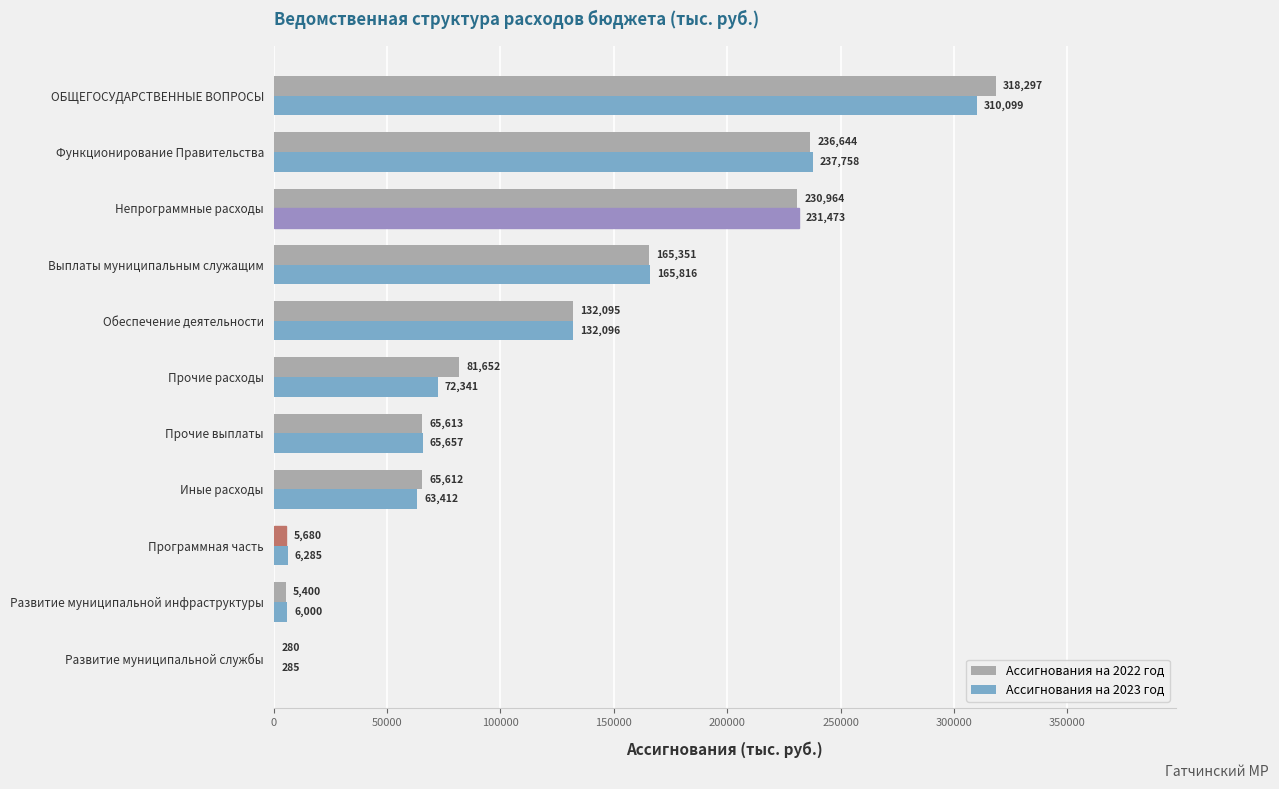

Between Иные расходы and Функционирование Правительства, which series saw the biggest shift?

Ассигнования на 2023 год